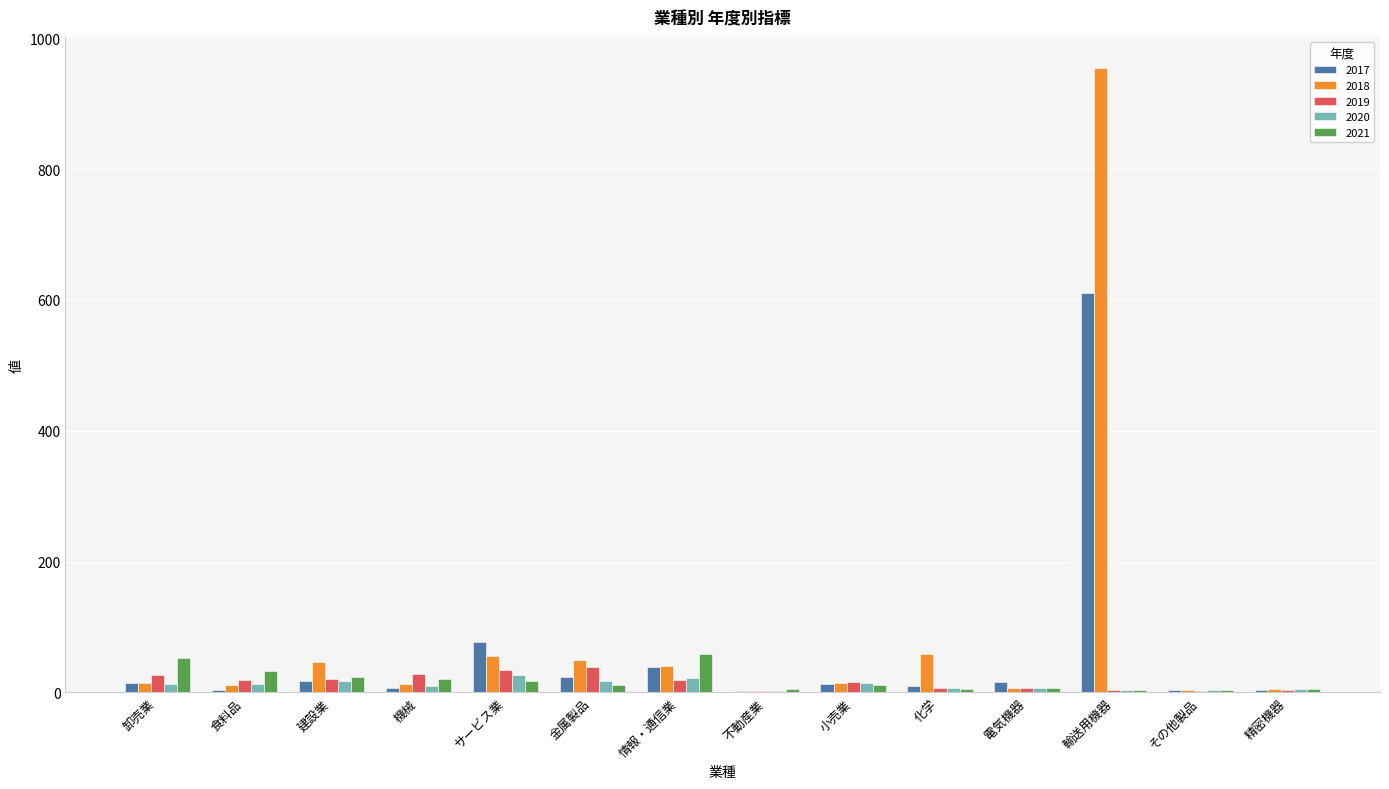

What is the maximum value shown in the chart?

954.2